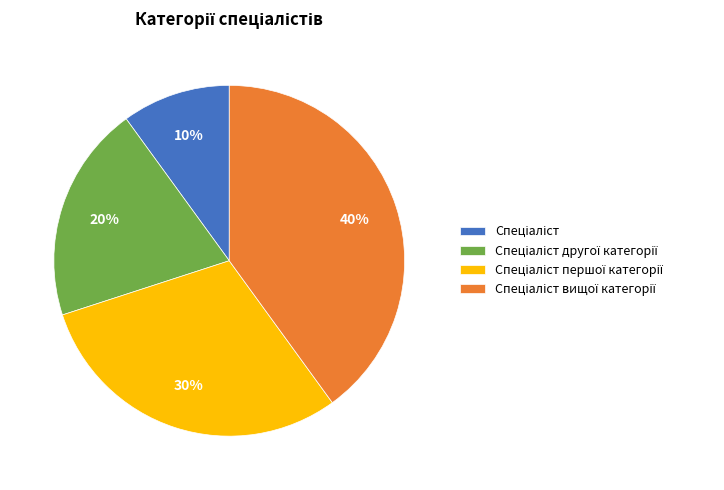

Is there a majority slice in this chart?

No